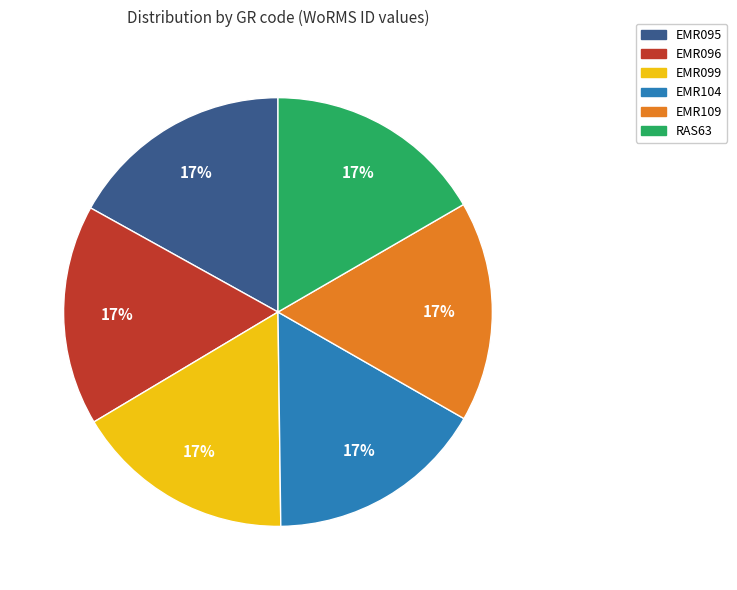

Does EMR104 account for over 50% of the chart?

No